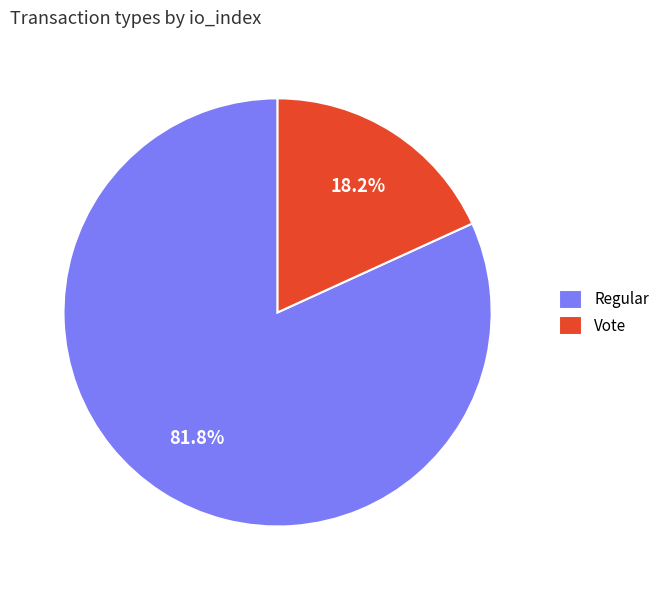

Count the number of slices in the pie.

2